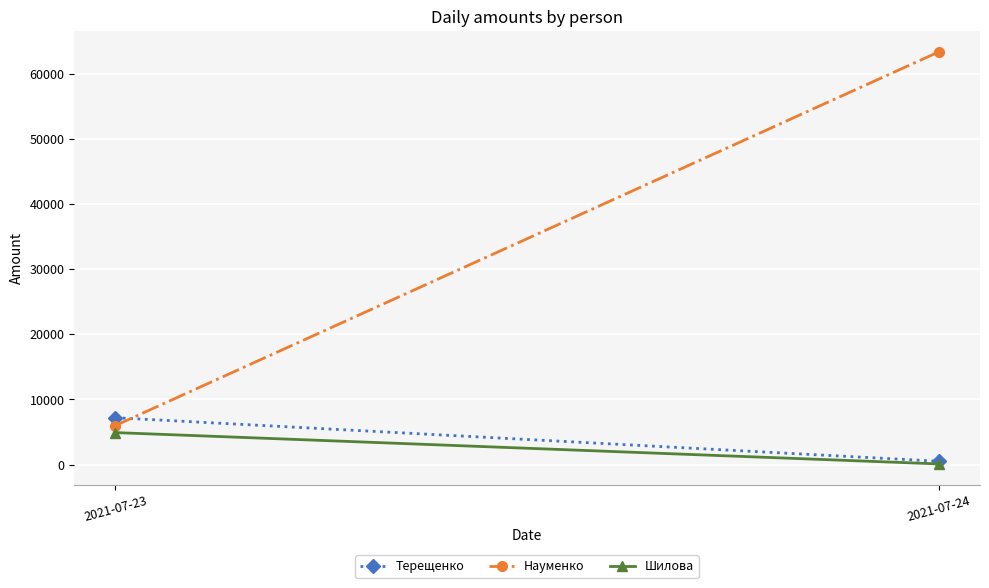

What value does the Терещенко series have at 2021-07-24?

510